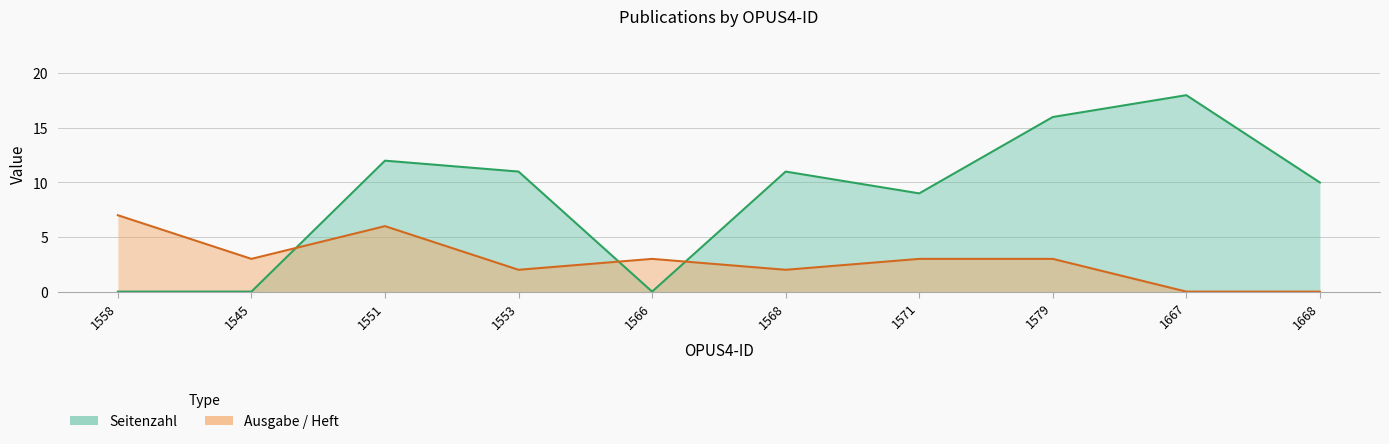

Count the number of categories in the chart.

10